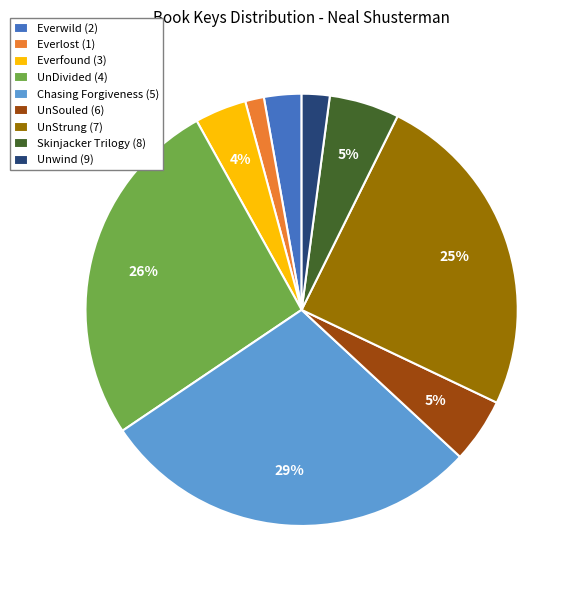

Does Skinjacker Trilogy (8) represent more than half of the total?

No